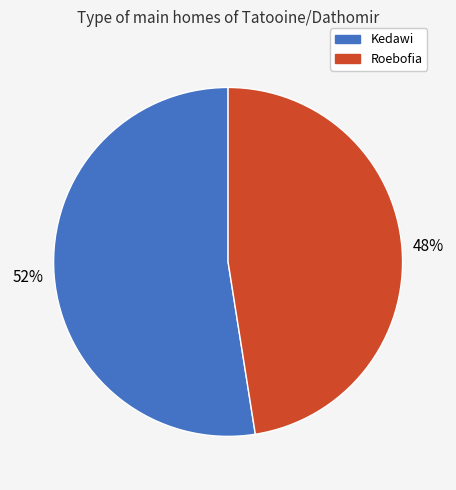

How many slices are in this pie chart?

2